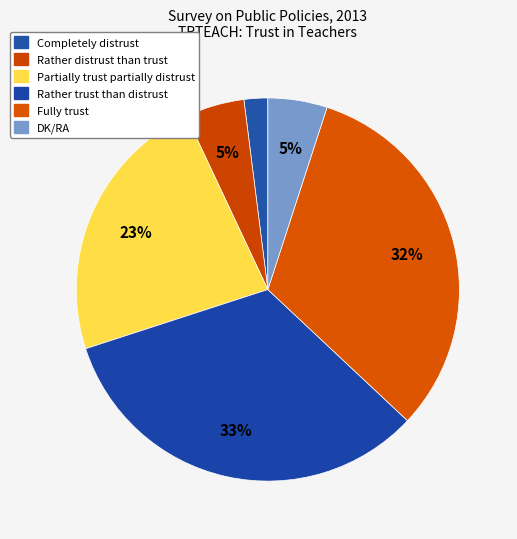

How many segments does this pie chart have?

6